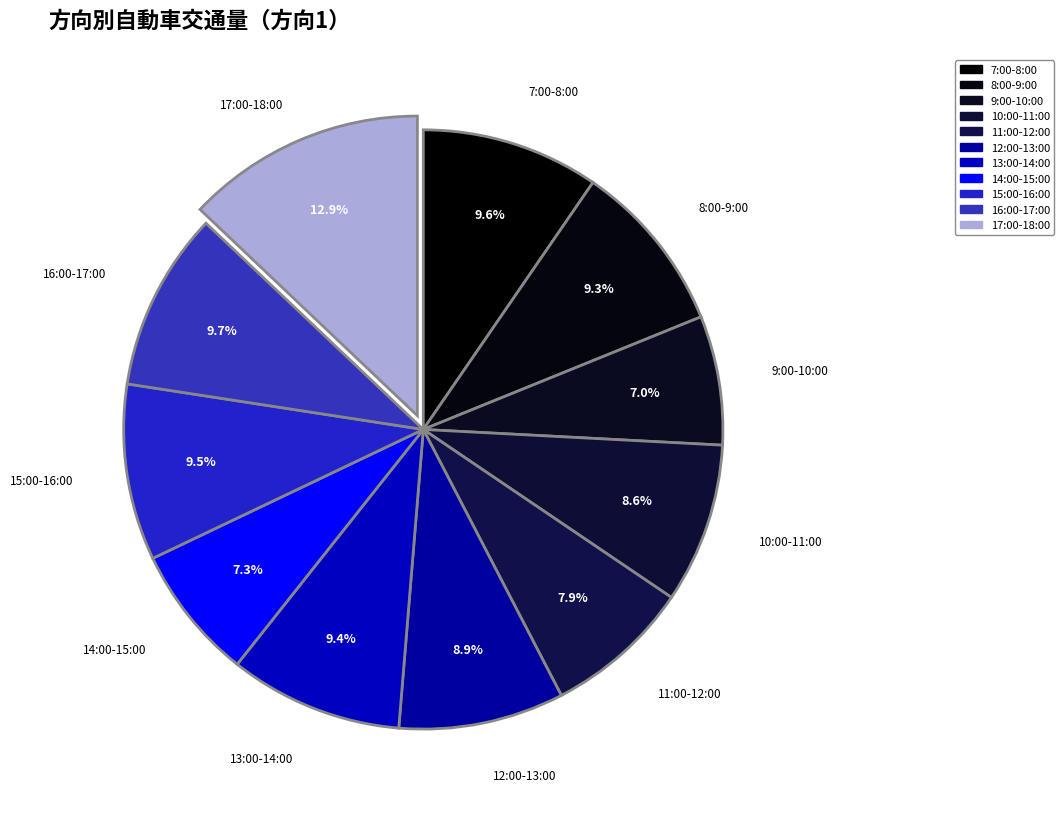

What percentage is the 16:00-17:00 slice, to the nearest percent?

10%